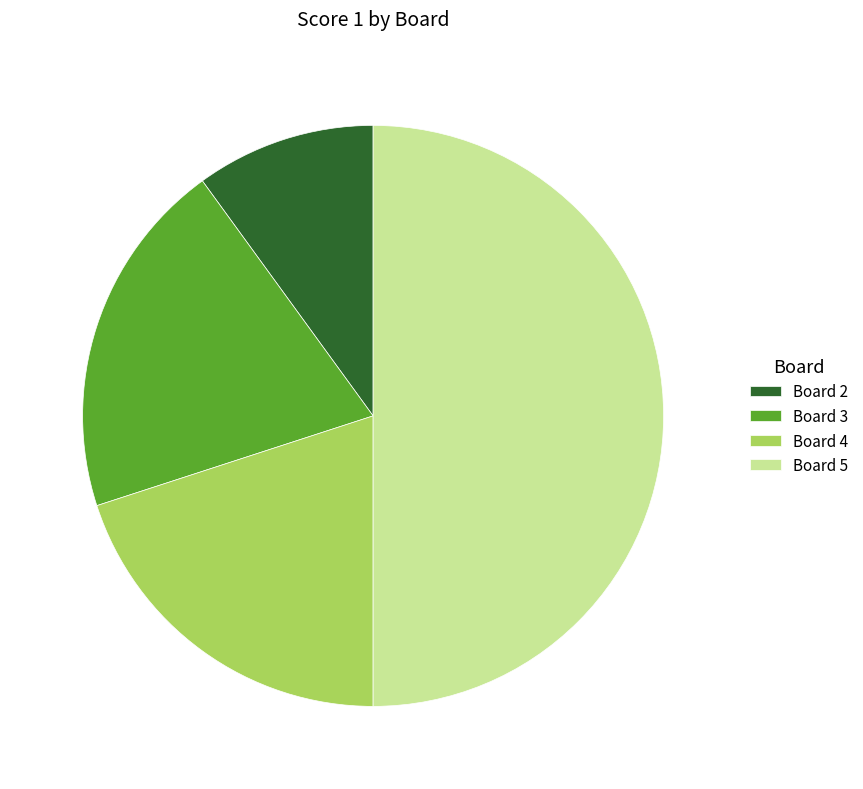

Is Board 4 the majority of the pie?

No